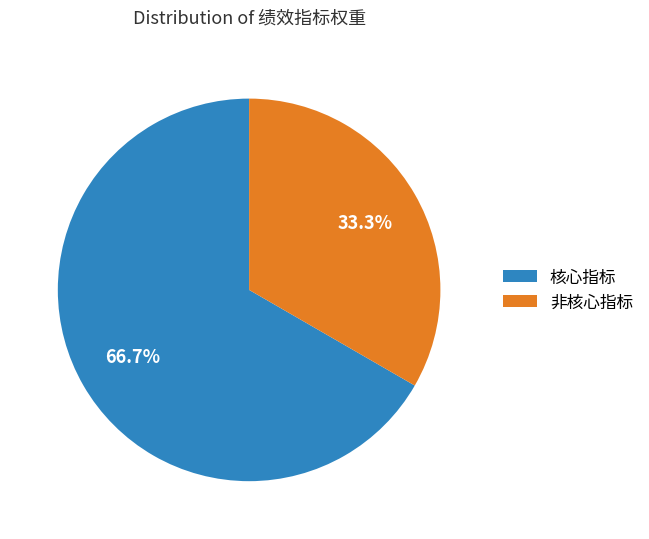

Which slice is the smallest?

非核心指标